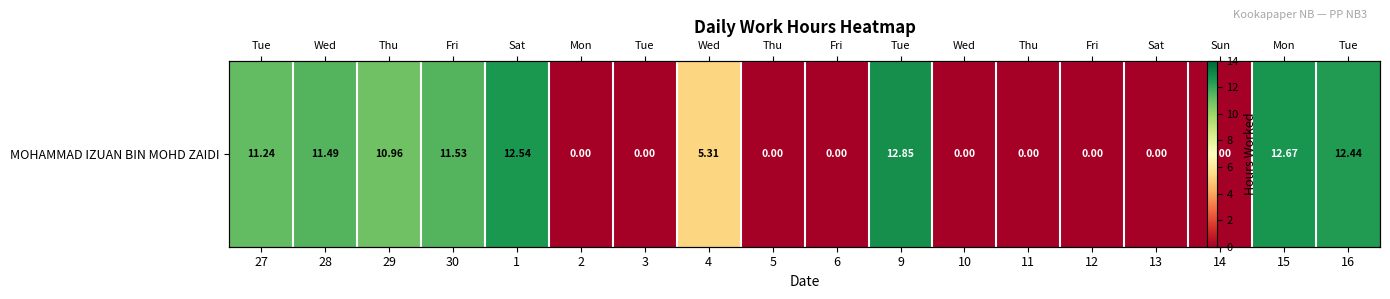

What is the sum of all values?

101.0